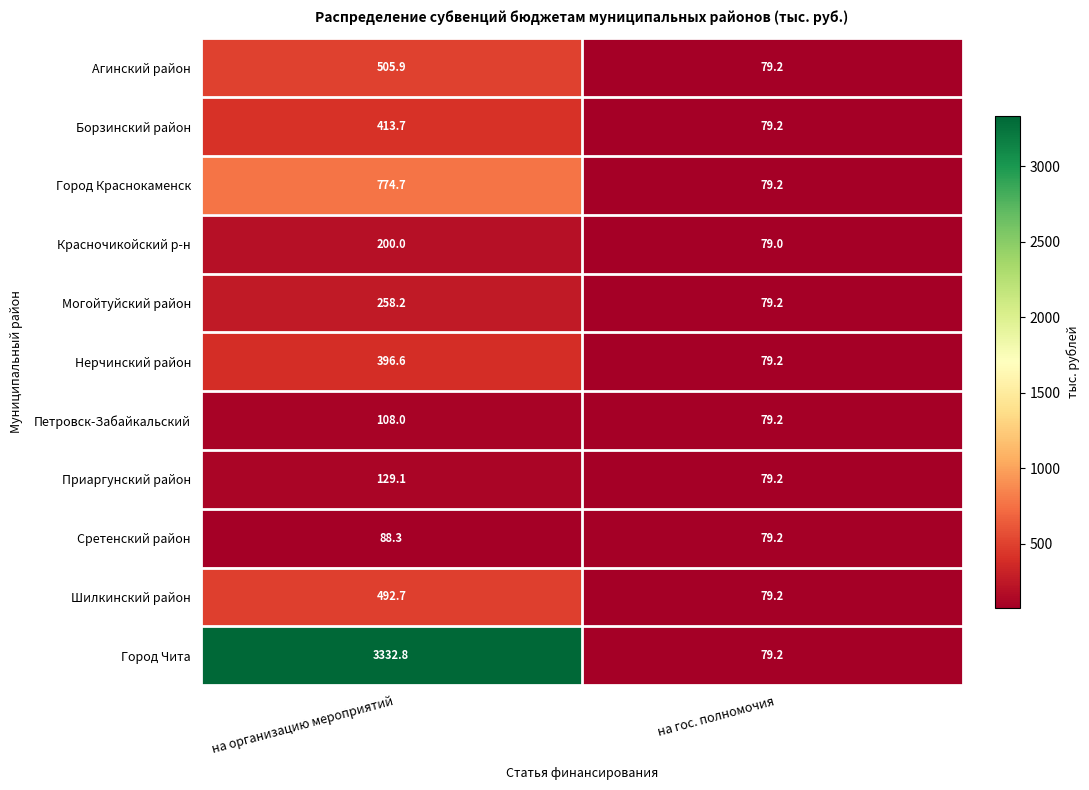

At which category is the sum across all series the highest?

на организацию мероприятий